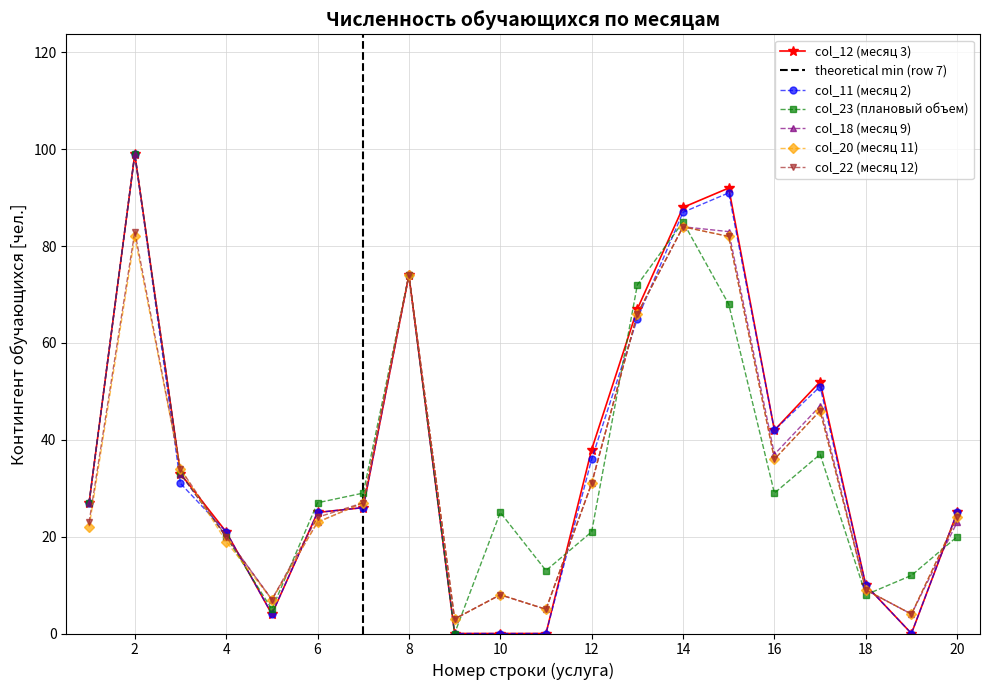

True or false: col_20 and col_22 intersect in this chart.

False